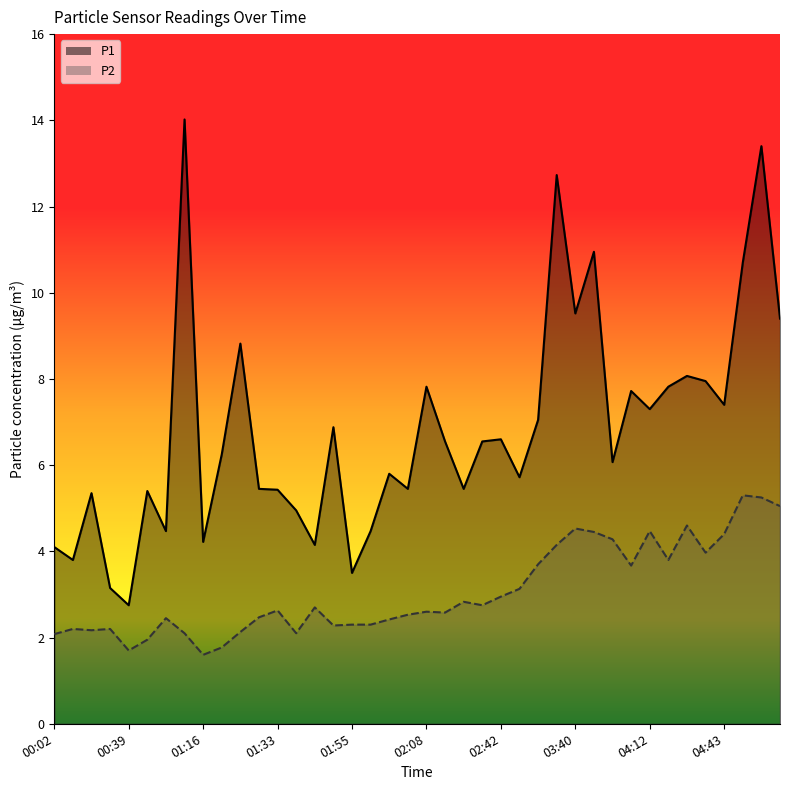

Does the chart have visible grid lines?

No